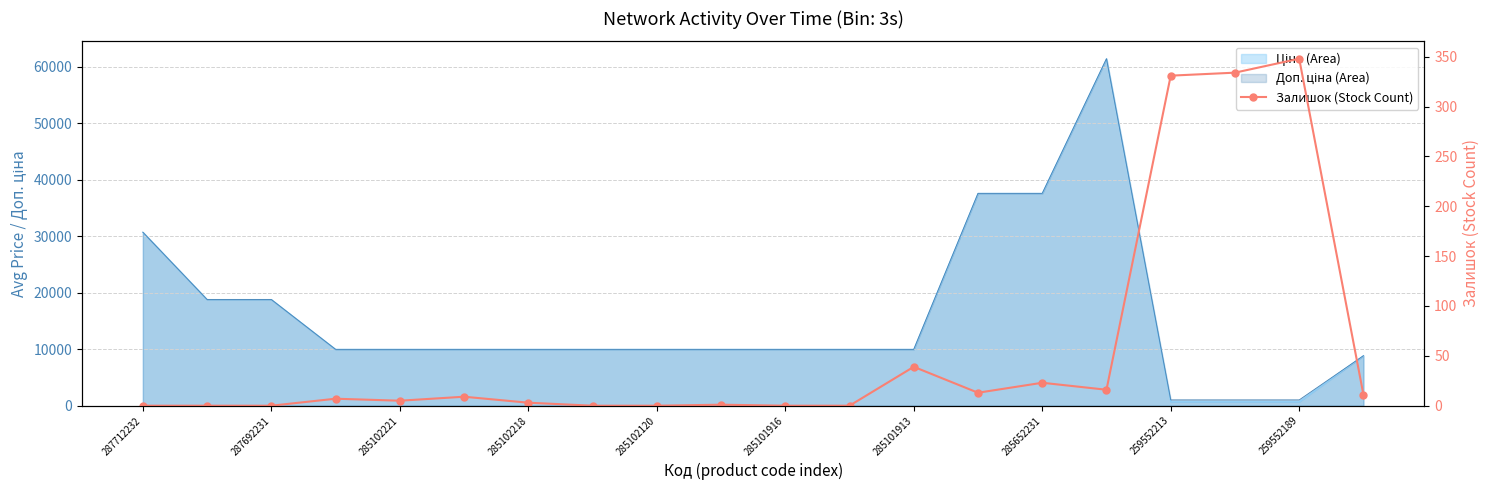

The value at 15 is 22. True or false?

False